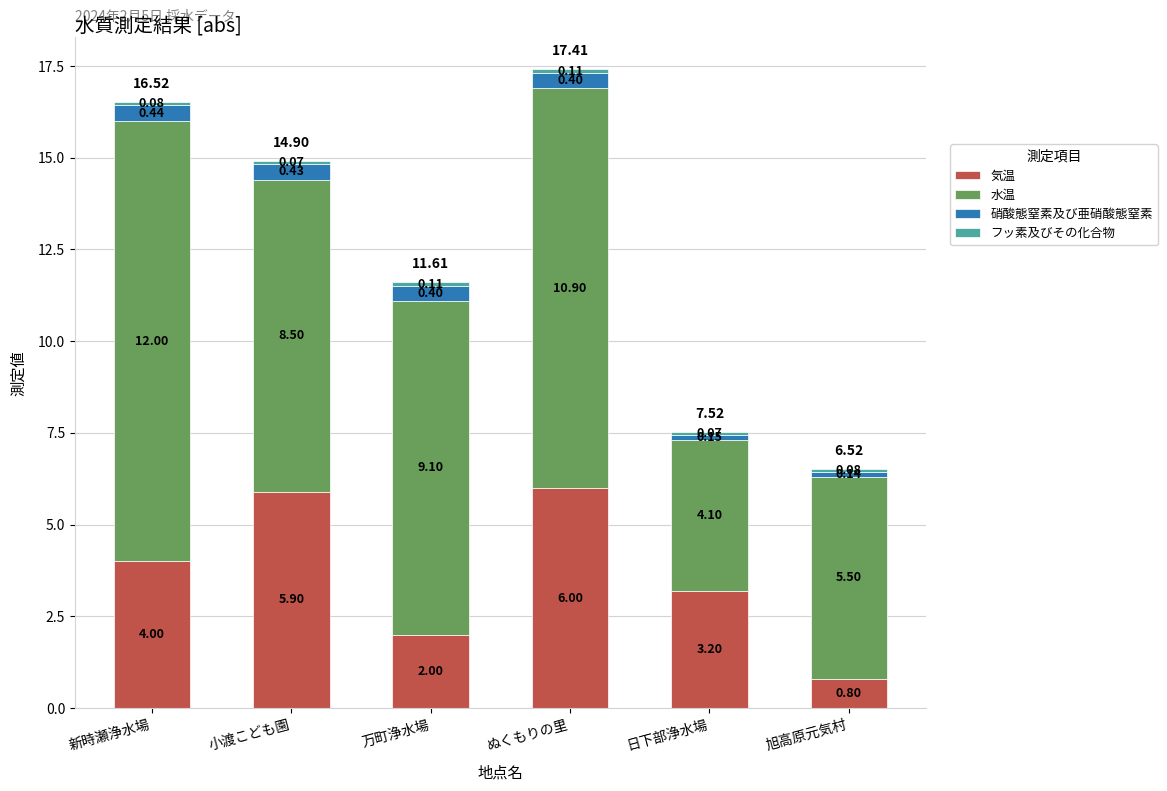

What is the sum of the 気温 values at 小渡こども園 and 新時瀬浄水場?

9.9